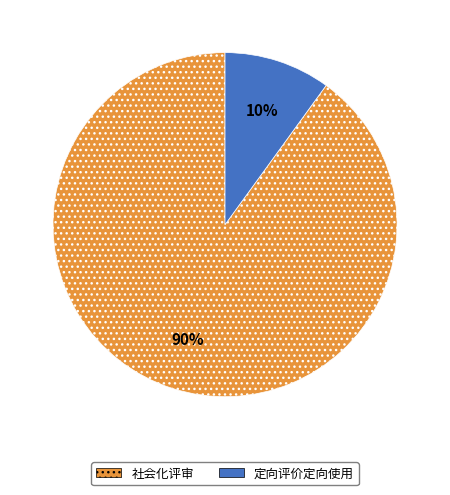

The 定向评价定向使用 slice represents 10% of the pie. True or false?

True